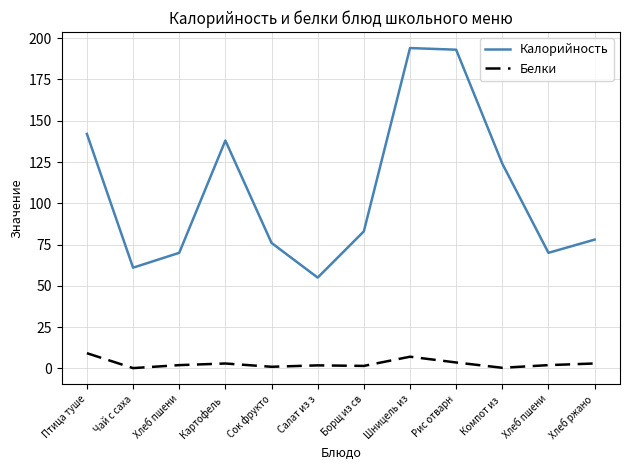

What is the value of the Белки point at the 12th from the left?

3.0